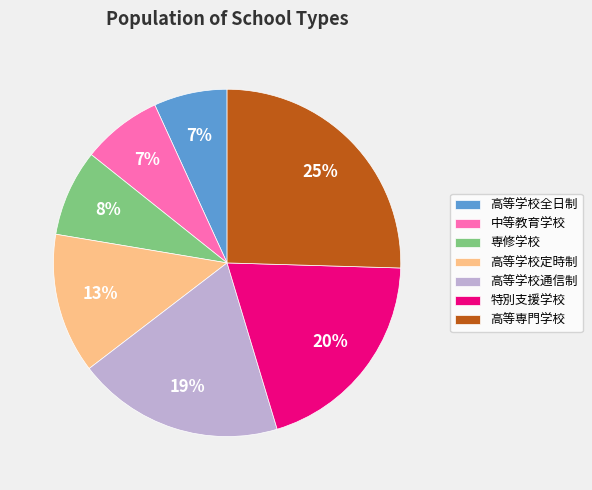

What is the ratio of the value at 中等教育学校 to the value at 専修学校?

0.9